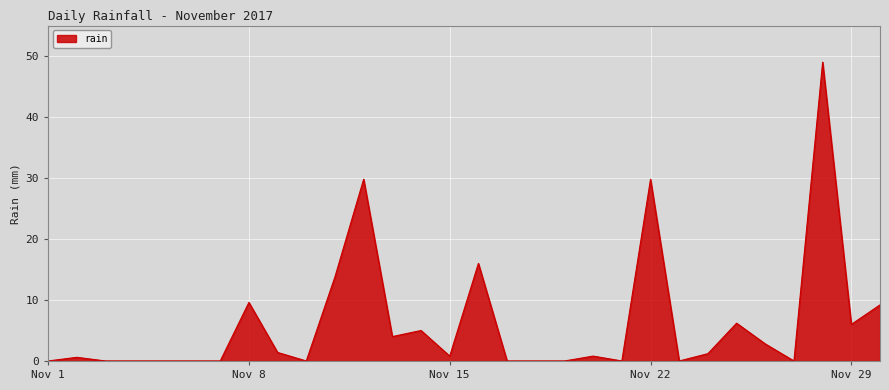

True or false: the data has more than 2 interior local peaks.

True